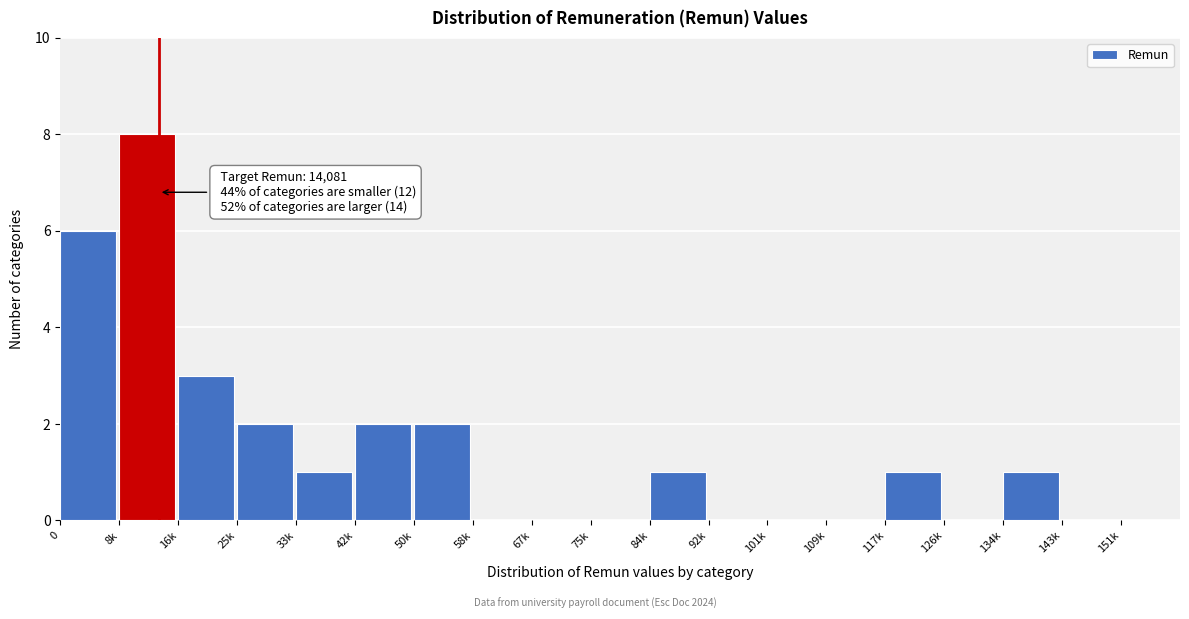

Reading right to left, what are all the values shown in this chart?

151k=0	143k=0	134k=1	126k=0	117k=1	109k=0	101k=0	92k=0	84k=1	75k=0	67k=0	58k=0	50k=2	42k=2	33k=1	25k=2	16k=3	8k=8	0=6